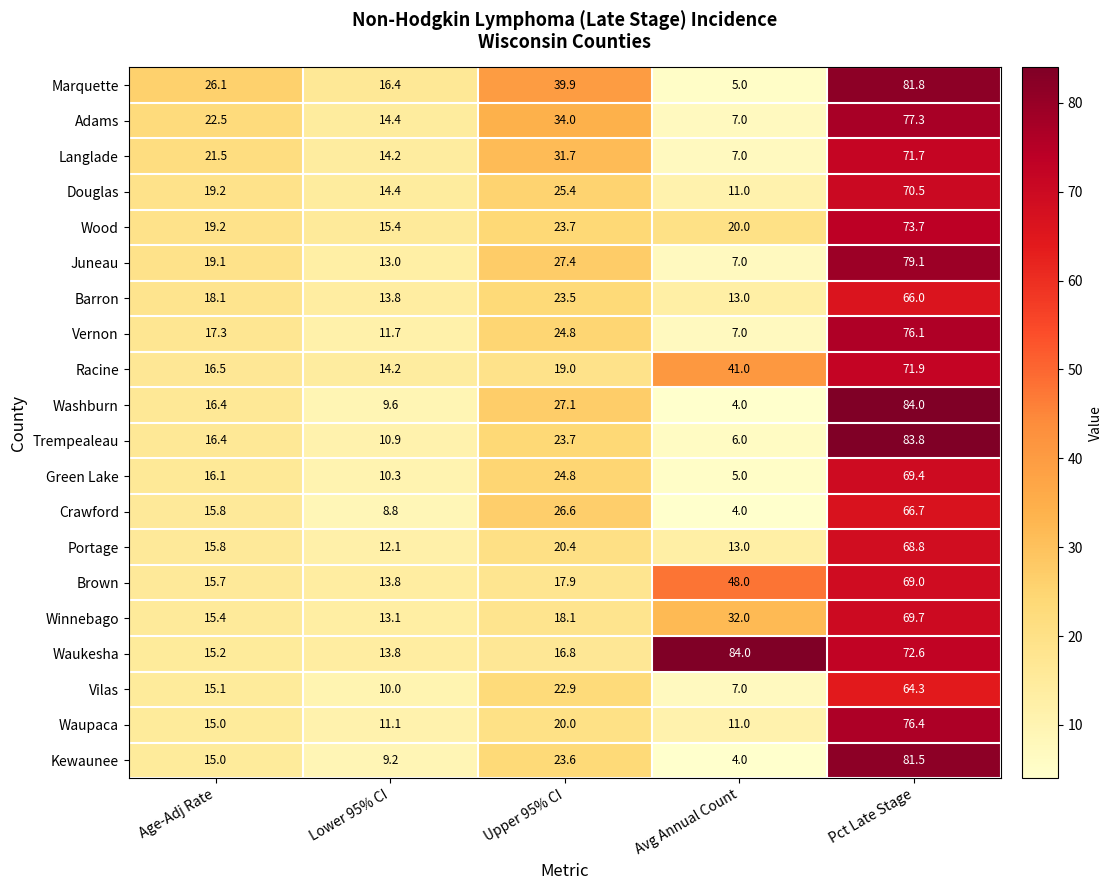

List the labels in order of Waukesha value, largest first.

Avg Annual Count, Pct Late Stage, Upper 95% CI, Age-Adj Rate, Lower 95% CI